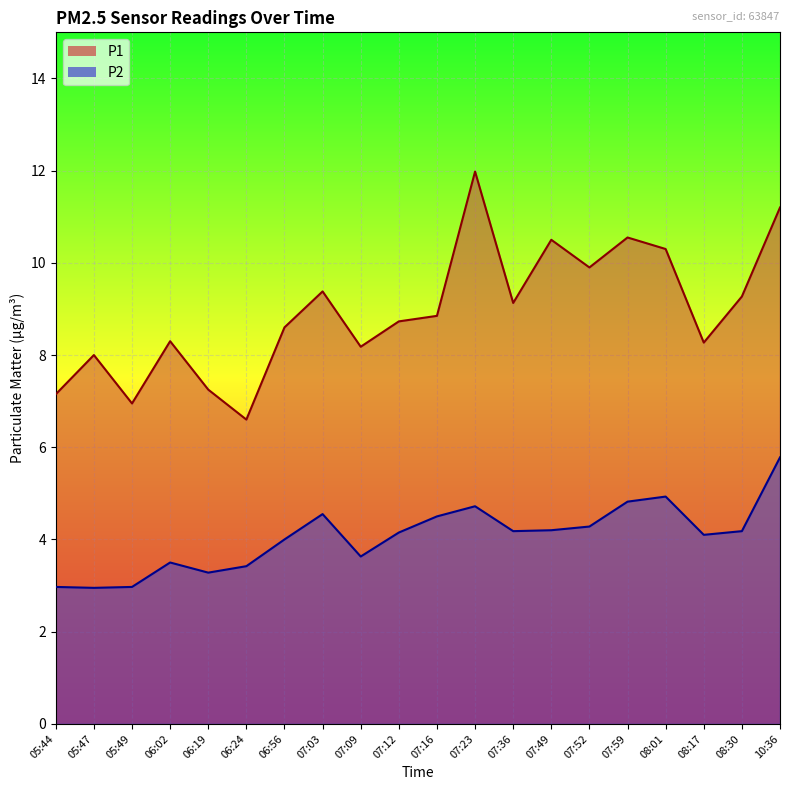

Which category has the lowest value in the P1 series?

06:24